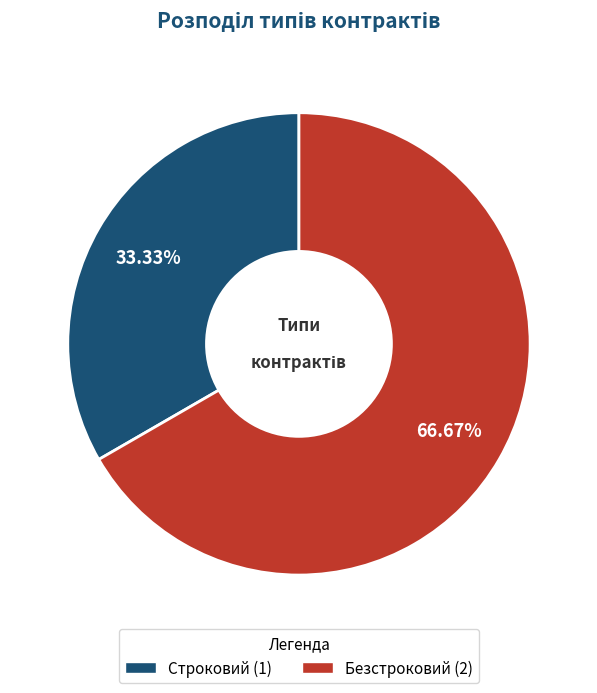

The Строковий slice represents 33% of the pie. True or false?

True